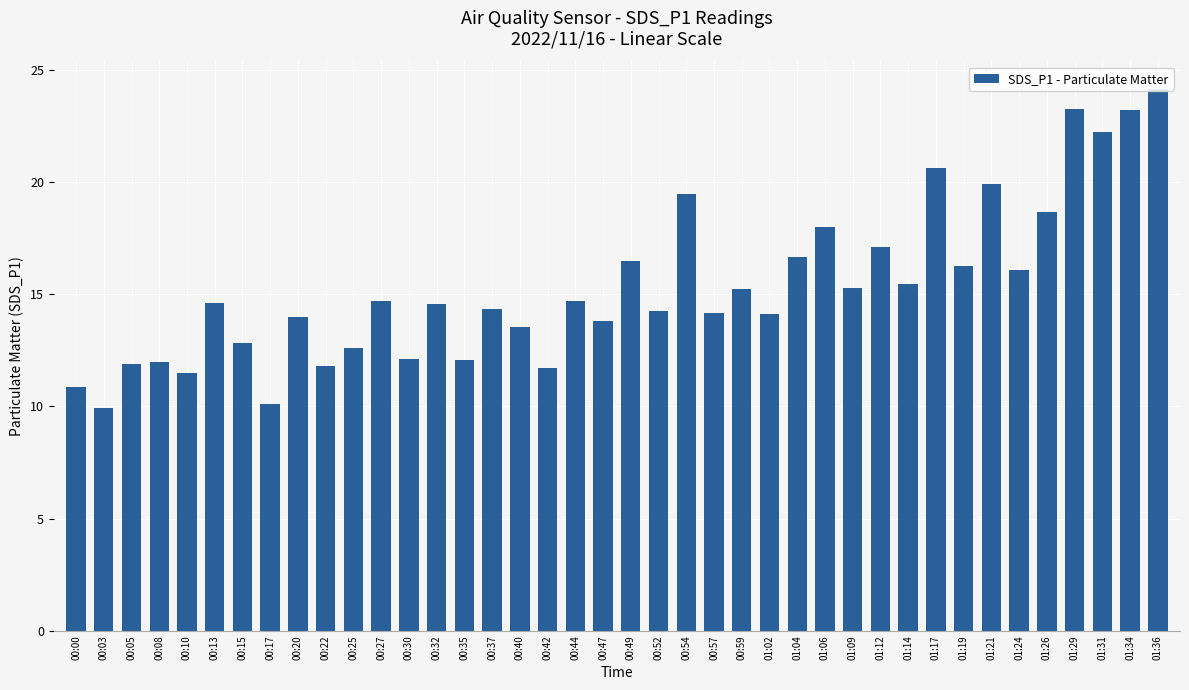

Is it true that the value at 01:19 is 21.2?

False